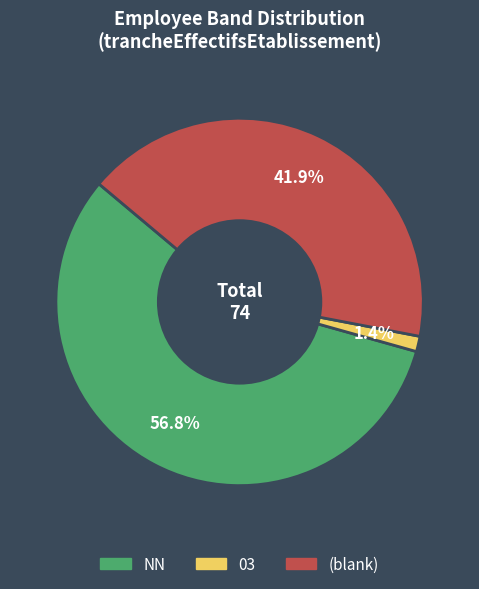

Does any single category account for the majority?

Yes